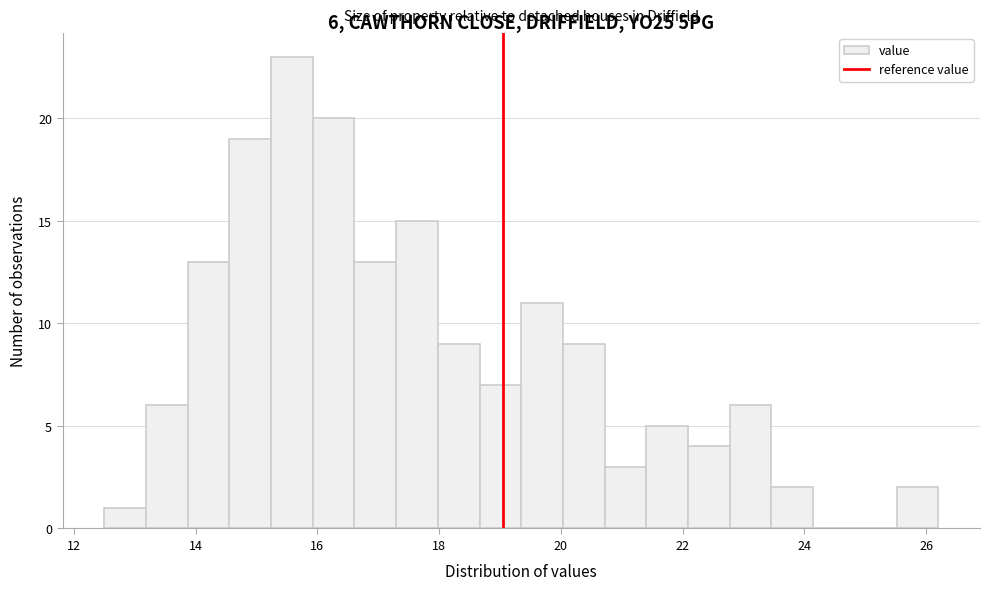

Read against the x-axis, roughly where is the centre of the tallest bar?

15.6